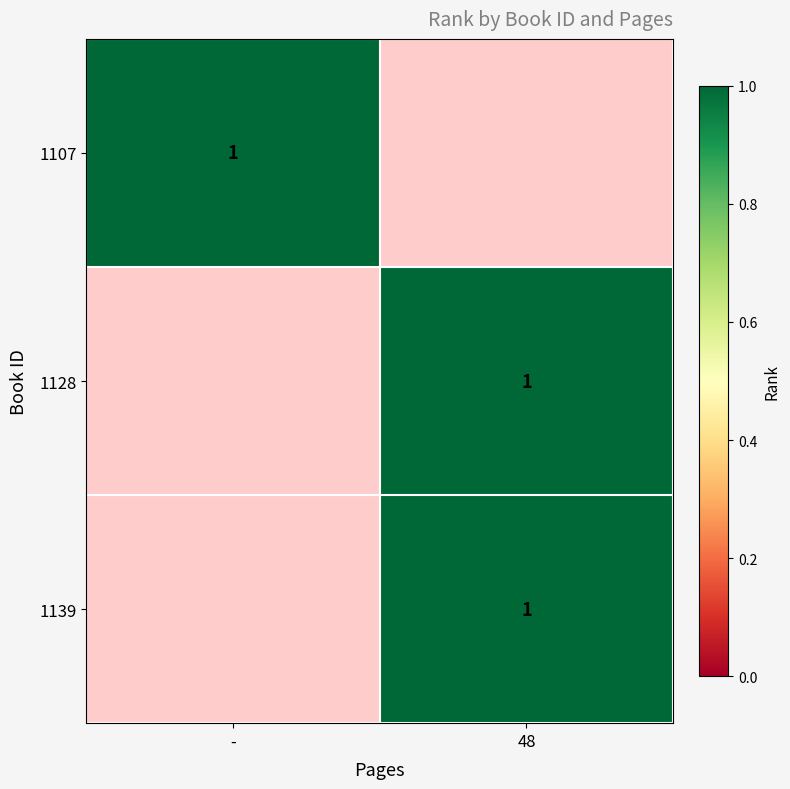

Is it true that 1139 equals 1 at 48?

True